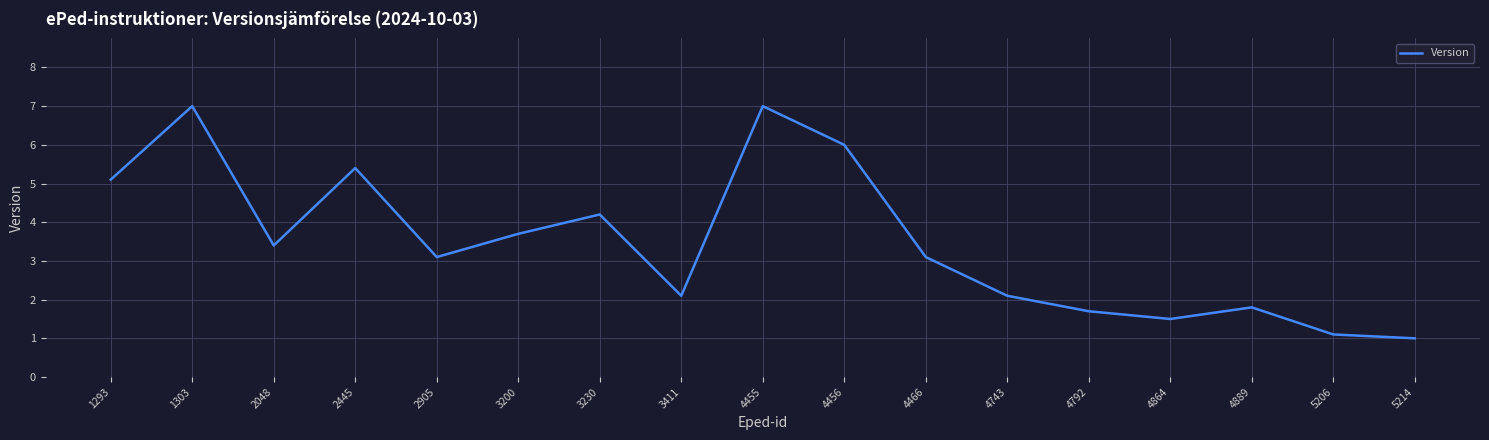

Is this an area chart (filled region under the line)?

No